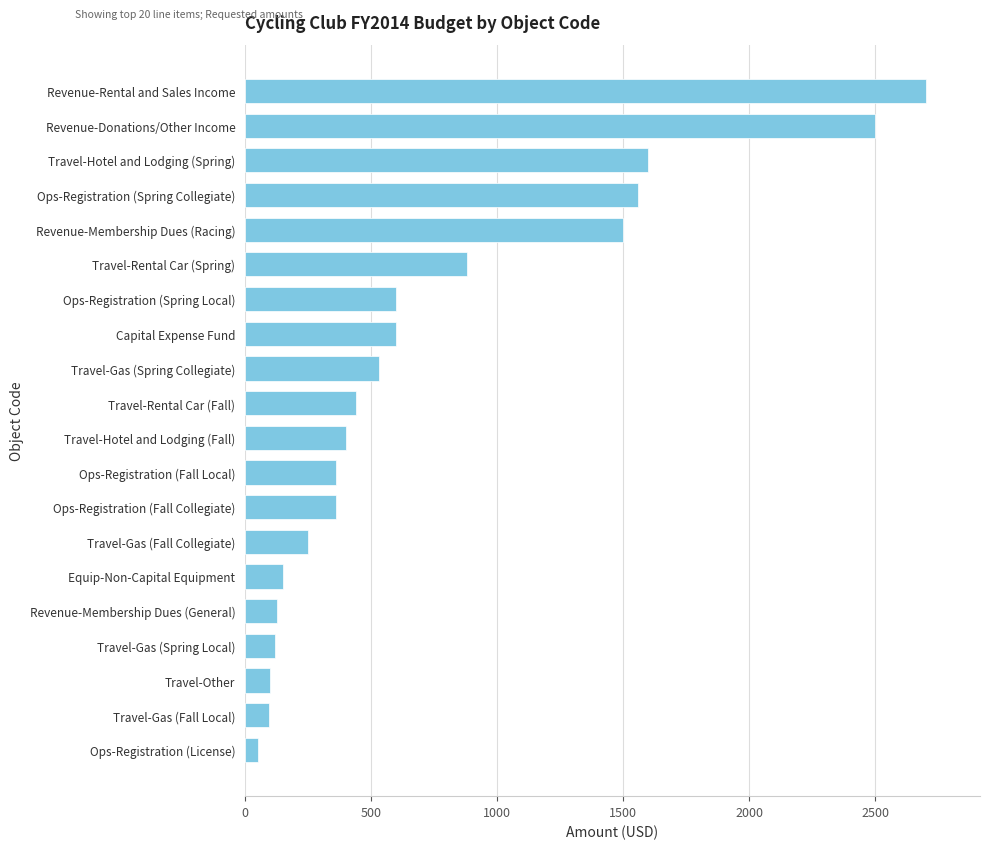

What is the difference between the values at Travel-Hotel and Lodging (Fall) and Equip-Non-Capital Equipment?

250